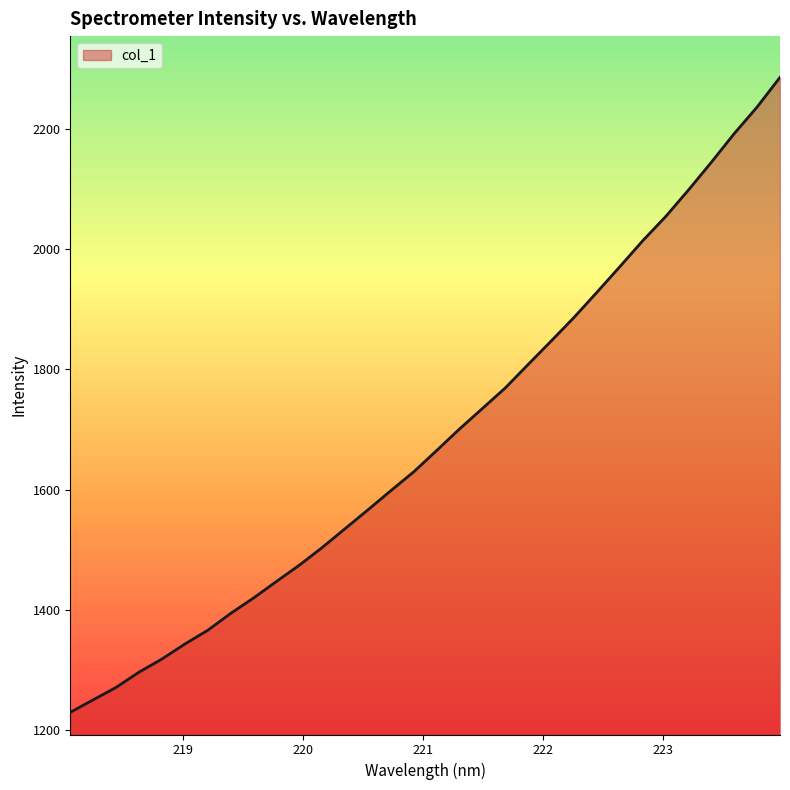

What is the minimum value shown in the chart?

1229.1